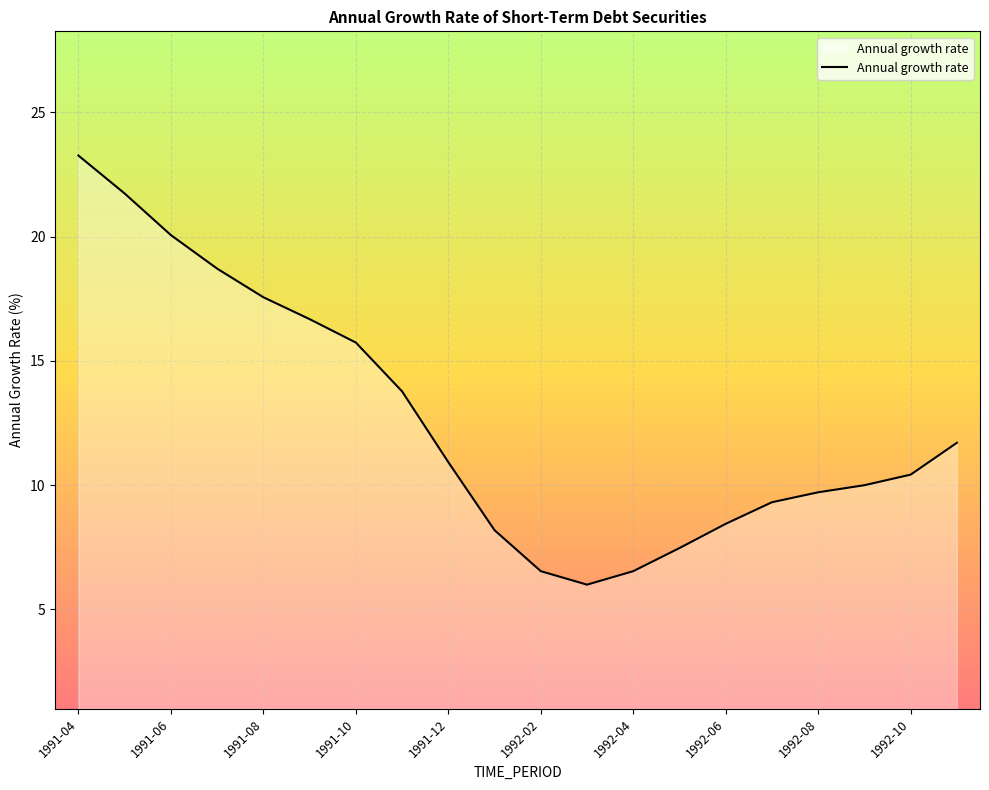

What is the difference between the maximum and minimum values?

17.3